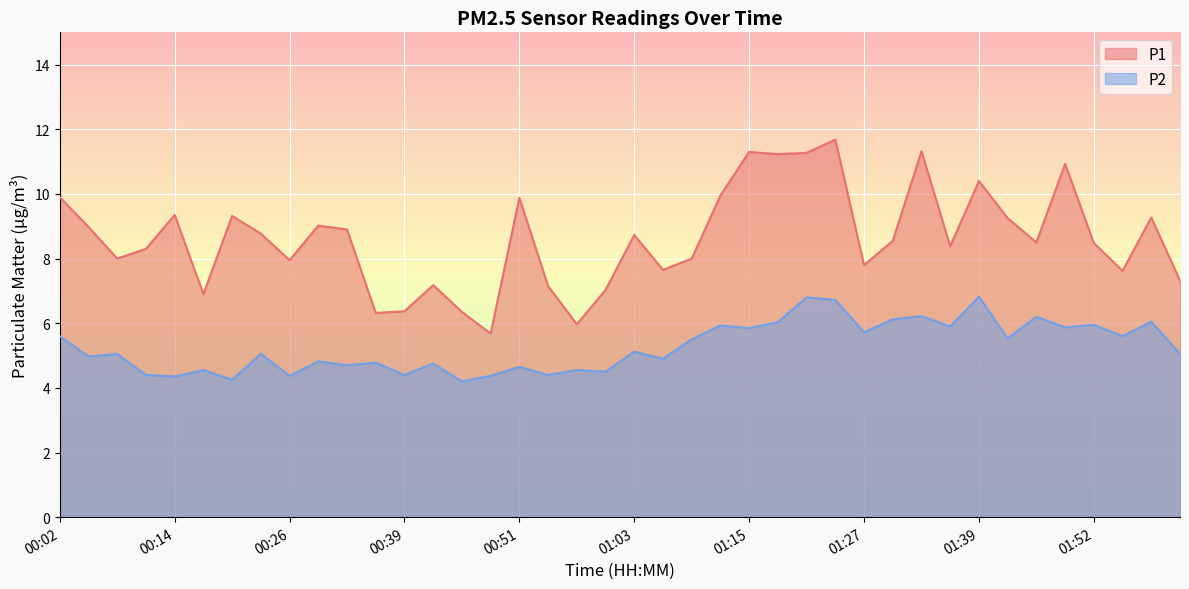

Does the chart display data point markers on the line(s)?

No